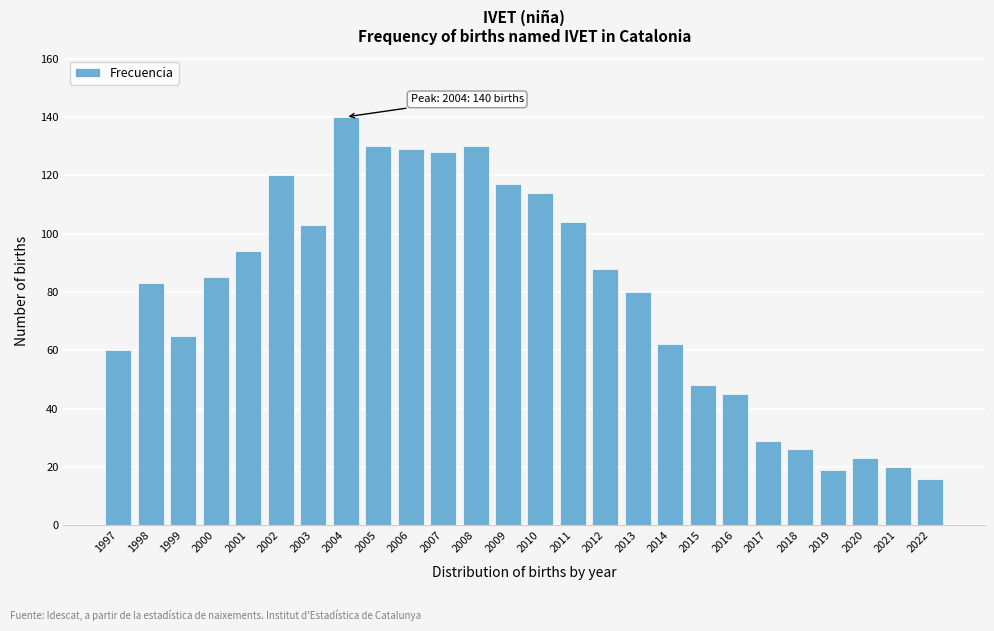

Reading right to left, extract all data points from this chart.

16	20	23	19	26	29	45	48	62	80	88	104	114	117	130	128	129	130	140	103	120	94	85	65	83	60